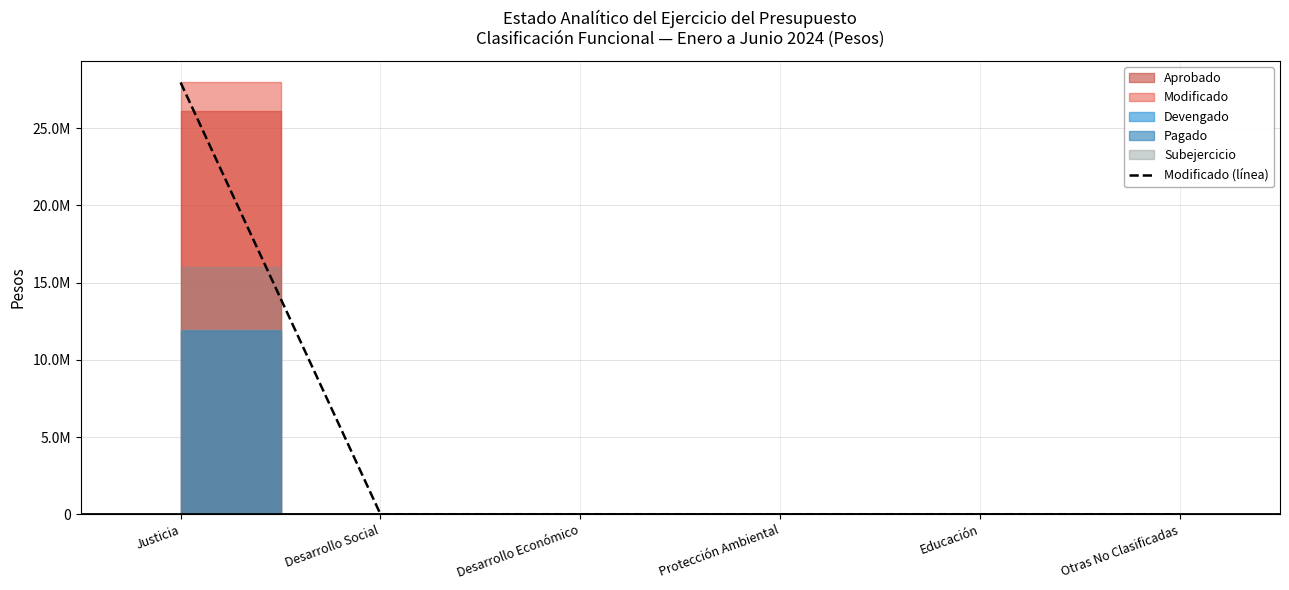

Which label corresponds to the smallest value in the chart?

Desarrollo Social